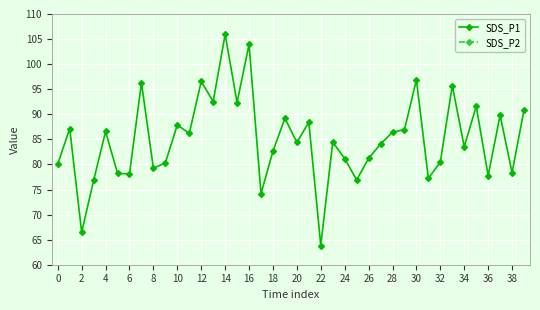

List the series in order of their peak value, lowest first.

SDS_P2, SDS_P1